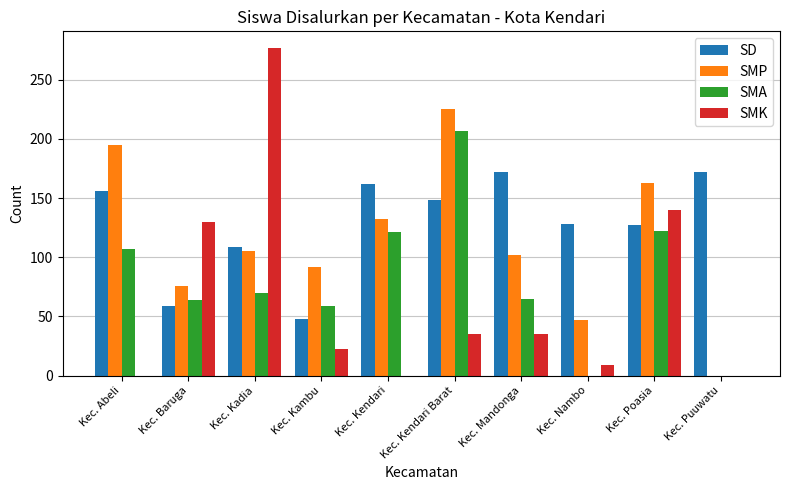

At which category is the sum across all series the highest?

Kec. Kendari Barat